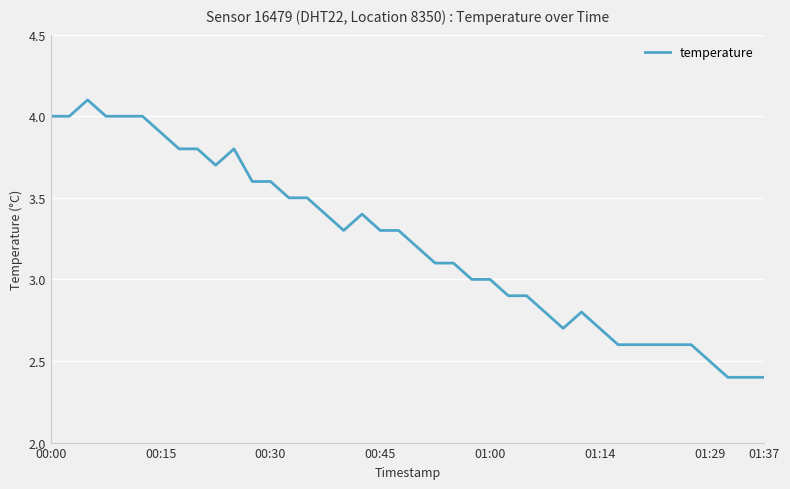

What is the greatest value displayed?

4.1